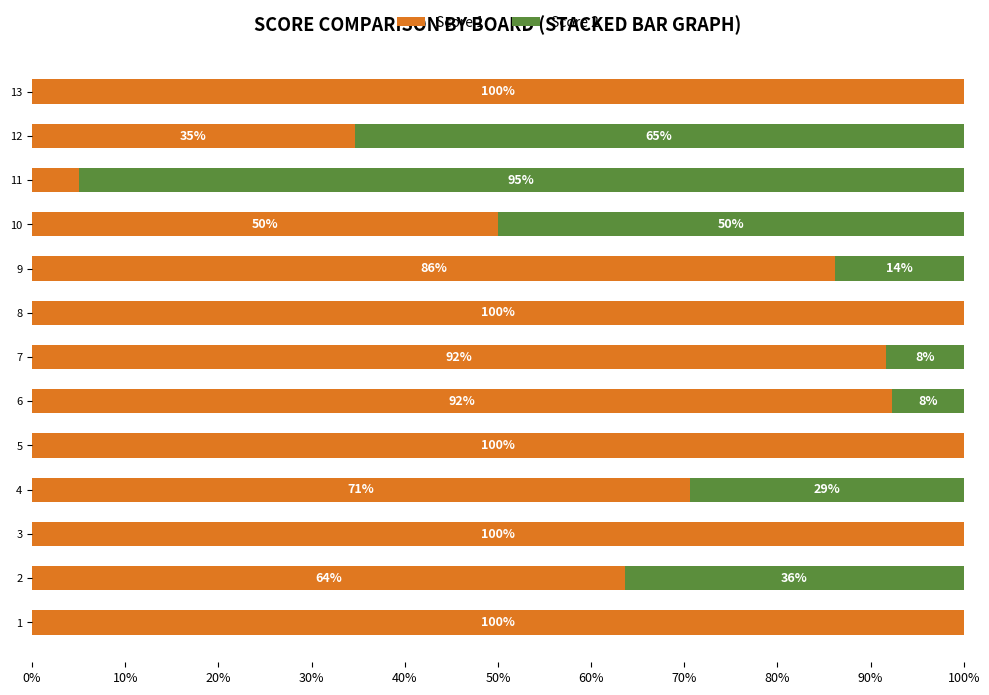

What is the total value across all series at 12?

100.0